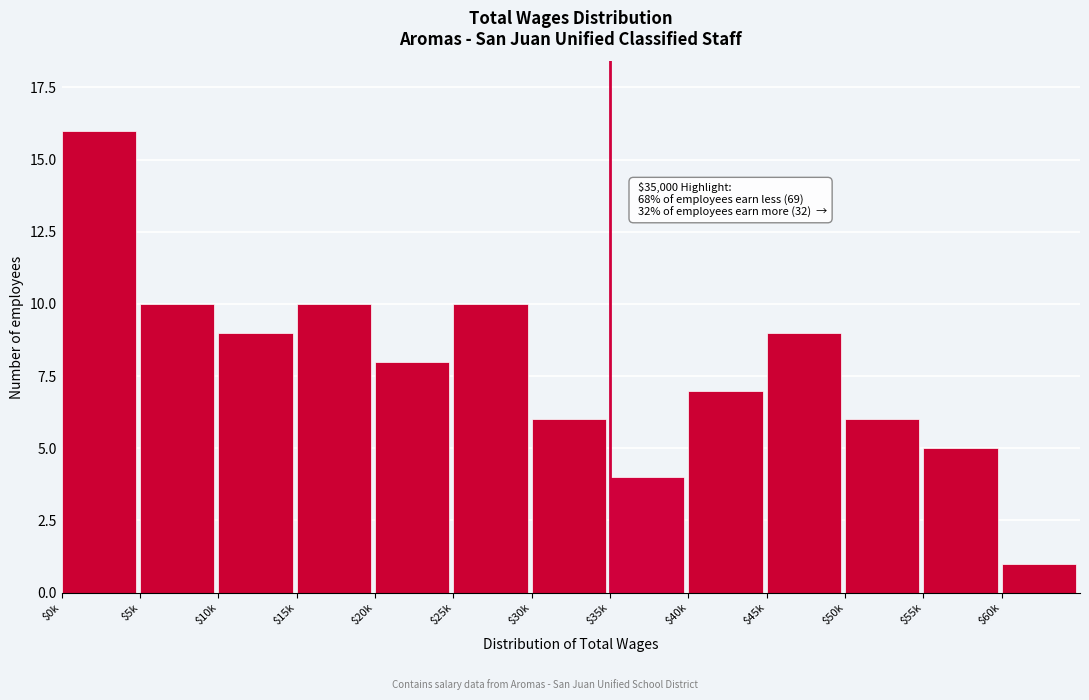

Reading left to right, what are all the values shown in this chart?

16	10	9	10	8	10	6	4	7	9	6	5	1